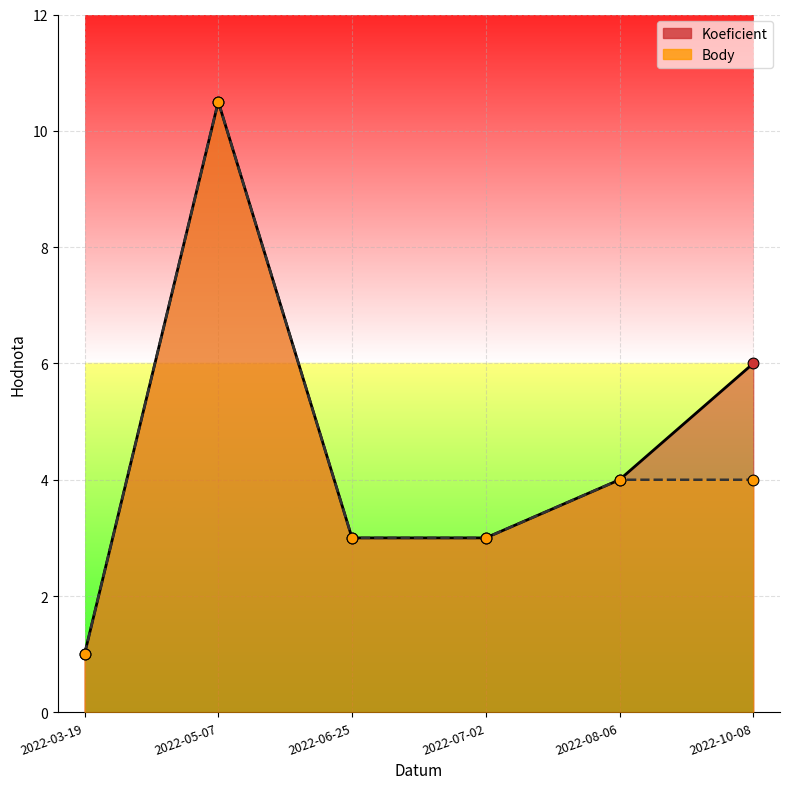

Which series reaches the minimum Y coordinate?

Koeficient